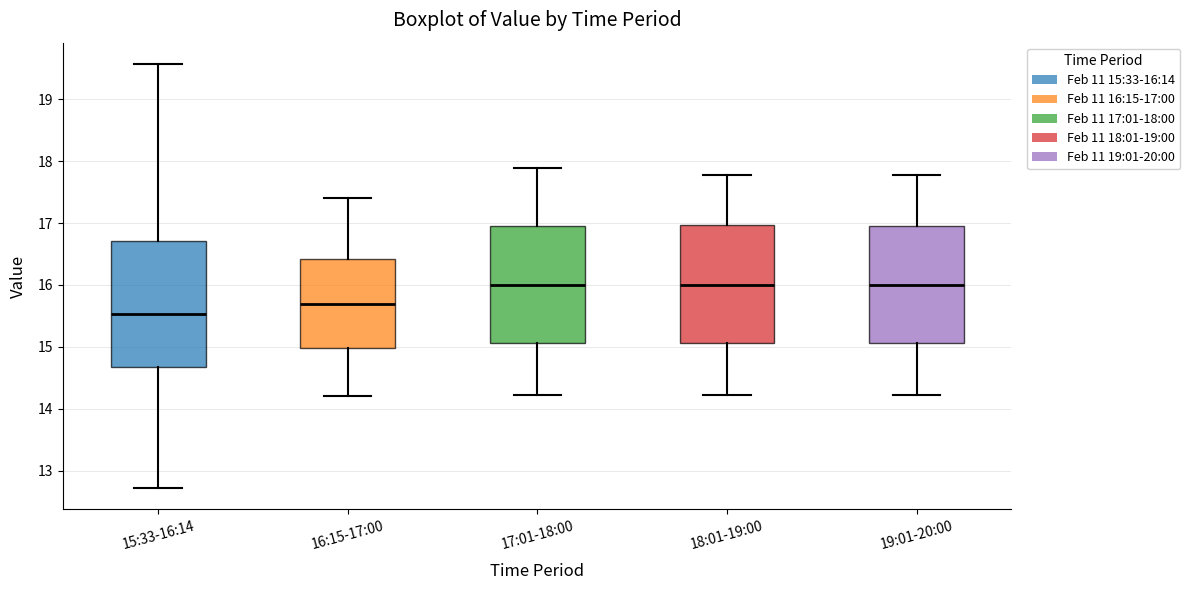

Reading left to right, transcribe this box plot: for each box, give where its median line is, the range the box spans, and where its two whiskers end, as read against the y-axis. The values are not printed on the chart, so give them approximately, as read against the axis.

15:33-16:14: median 15.5, box 14.7 to 16.7, whiskers 12.7 to 19.6
16:15-17:00: median 15.7, box 15.0 to 16.4, whiskers 14.2 to 17.4
17:01-18:00: median 16.0, box 15.1 to 16.9, whiskers 14.2 to 17.9
18:01-19:00: median 16.0, box 15.1 to 17.0, whiskers 14.2 to 17.8
19:01-20:00: median 16.0, box 15.1 to 16.9, whiskers 14.2 to 17.8